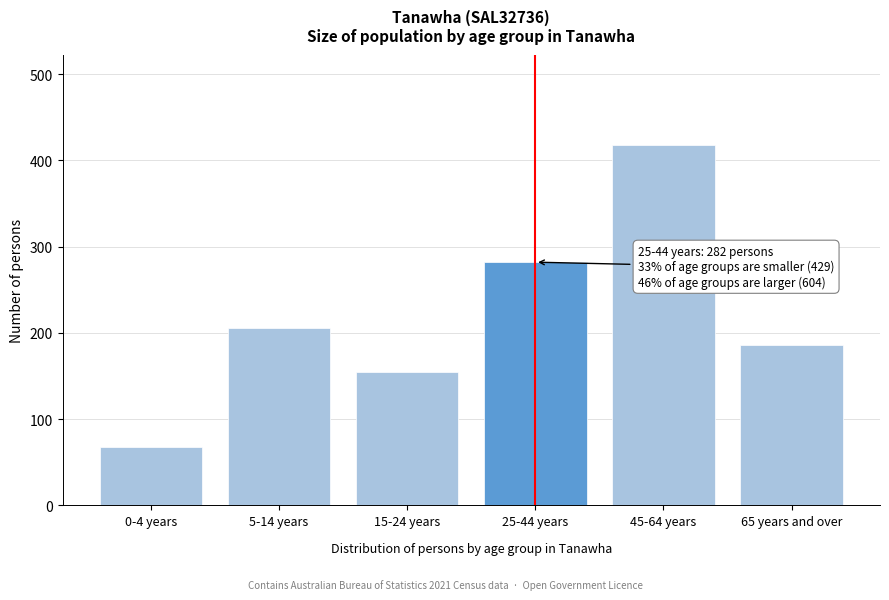

Reading left to right, list all the values displayed in this chart.

68	206	155	282	418	186